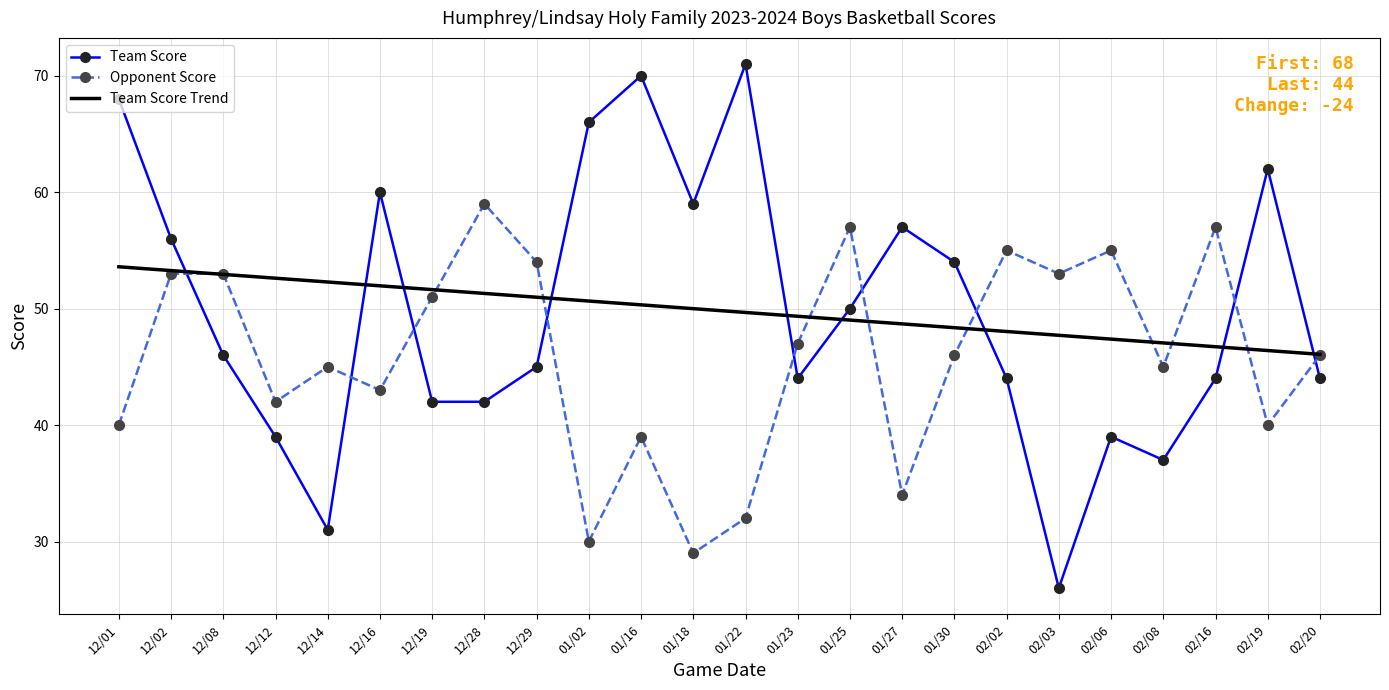

How many interior local valleys does the Team Score series have?

5